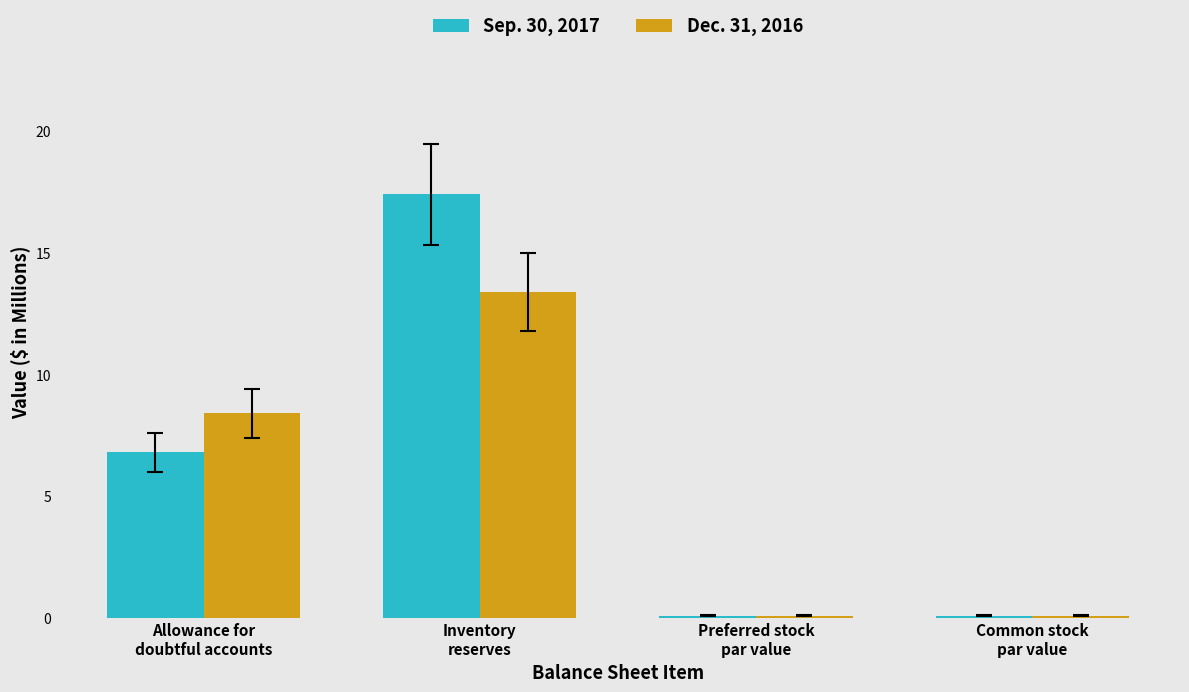

At which label does Sep. 30, 2017 first exceed 6?

Allowance for
doubtful accounts